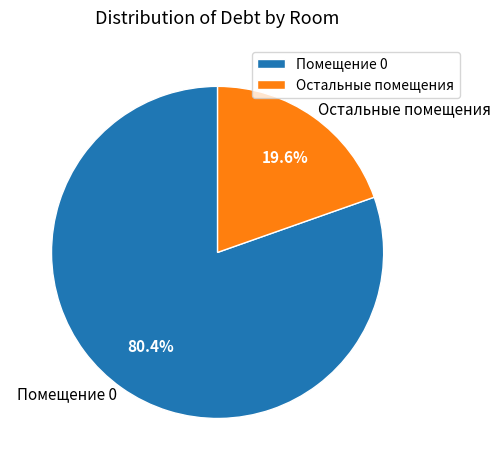

To the nearest percent, what is the average slice percentage?

50%